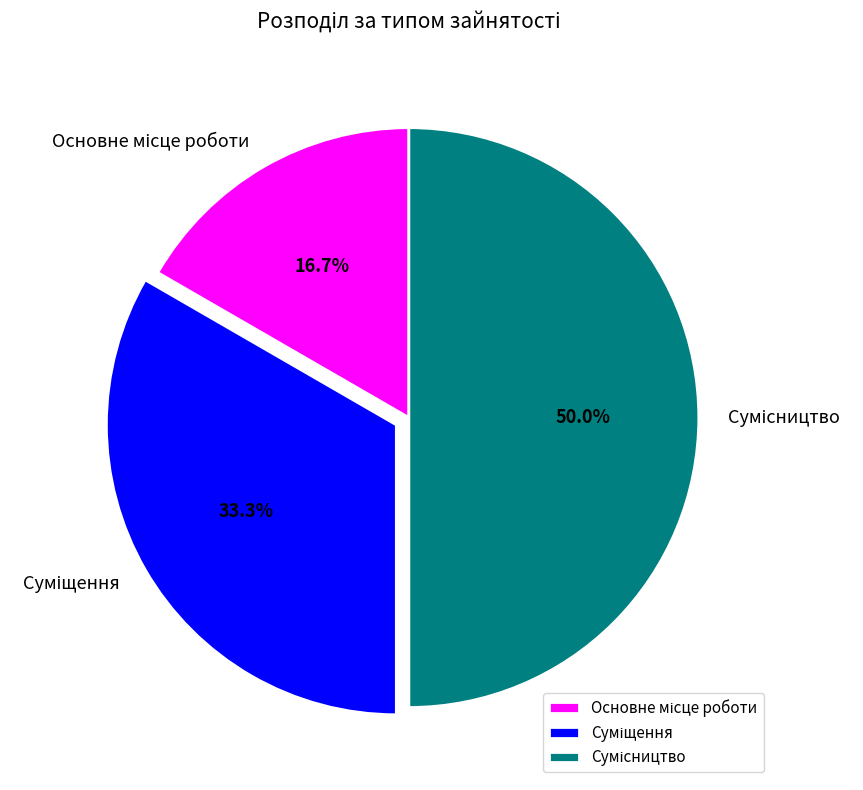

Which slice is the largest?

Сумісництво